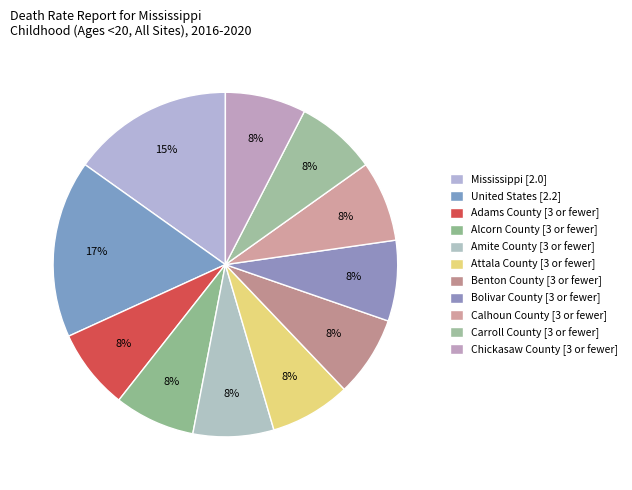

Count the number of slices in the pie.

11